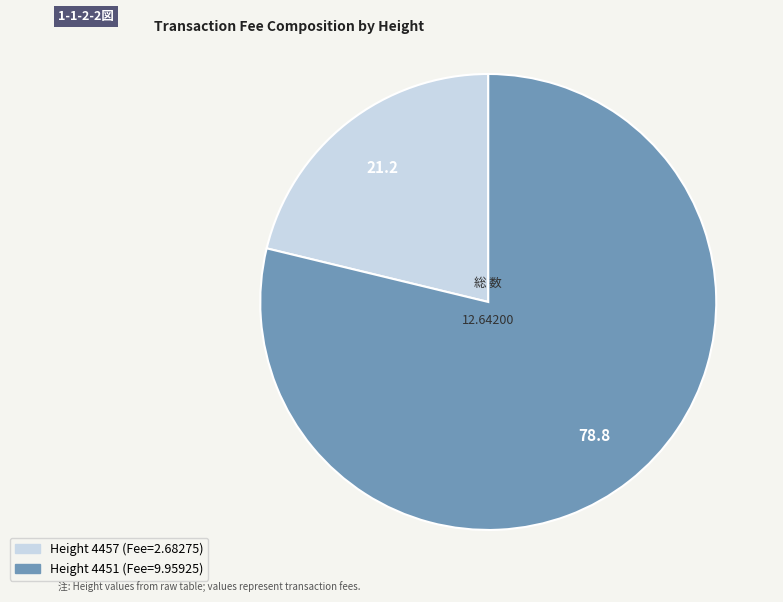

Does any single category account for the majority?

Yes